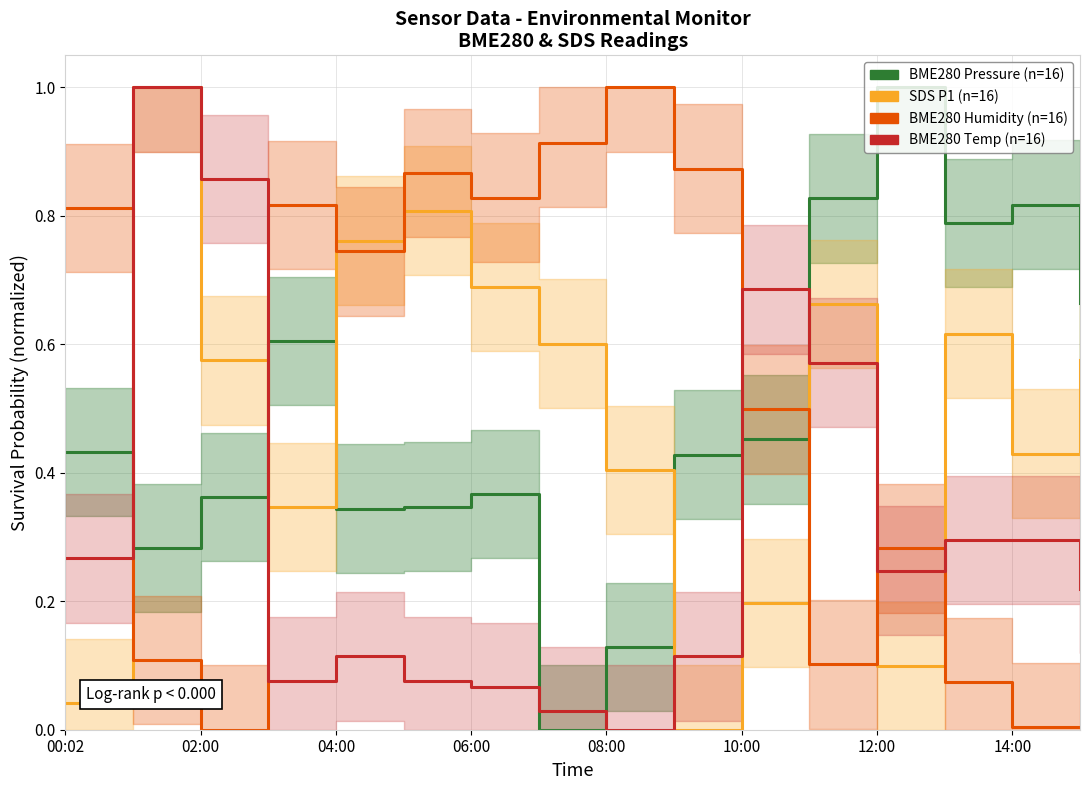

Does the chart display data point markers on the line(s)?

No